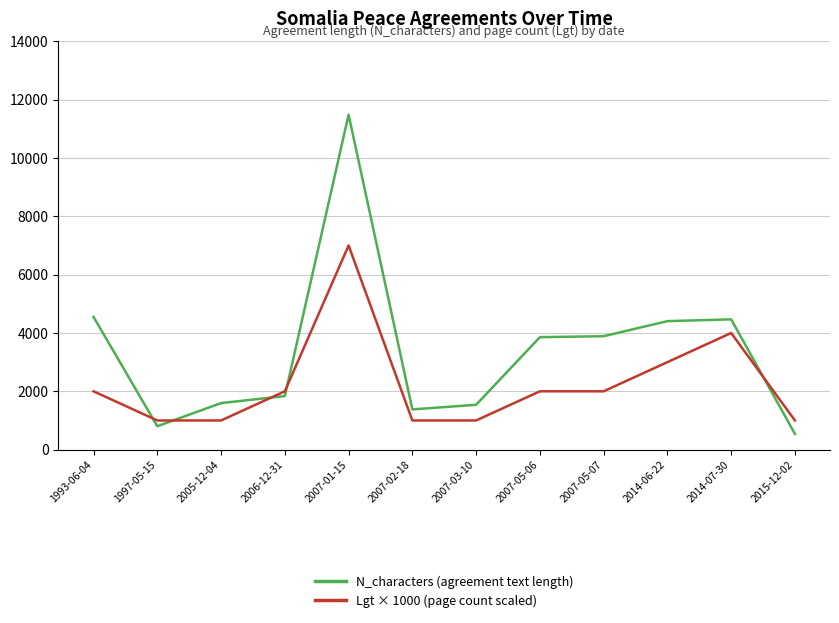

Read the Lgt × 1000 (page count scaled) value at 2007-01-15, to the nearest 10.

7000